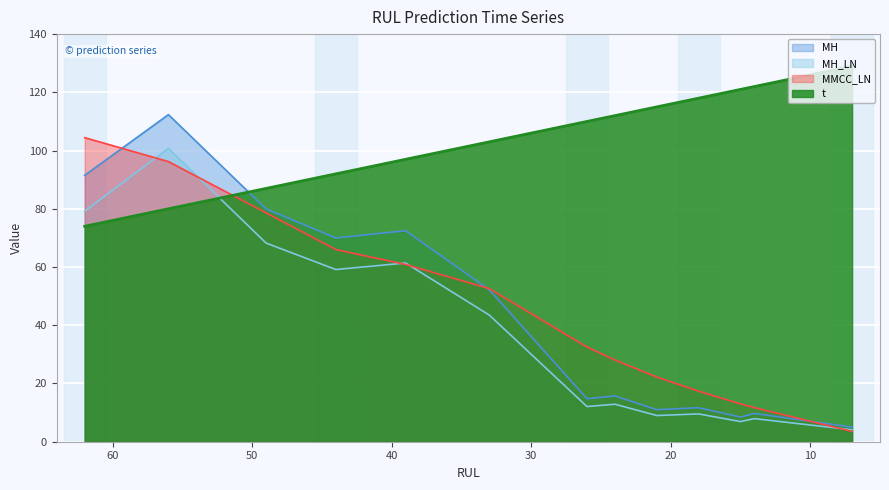

True or false: MH has a value of 155.9 at 62.

False